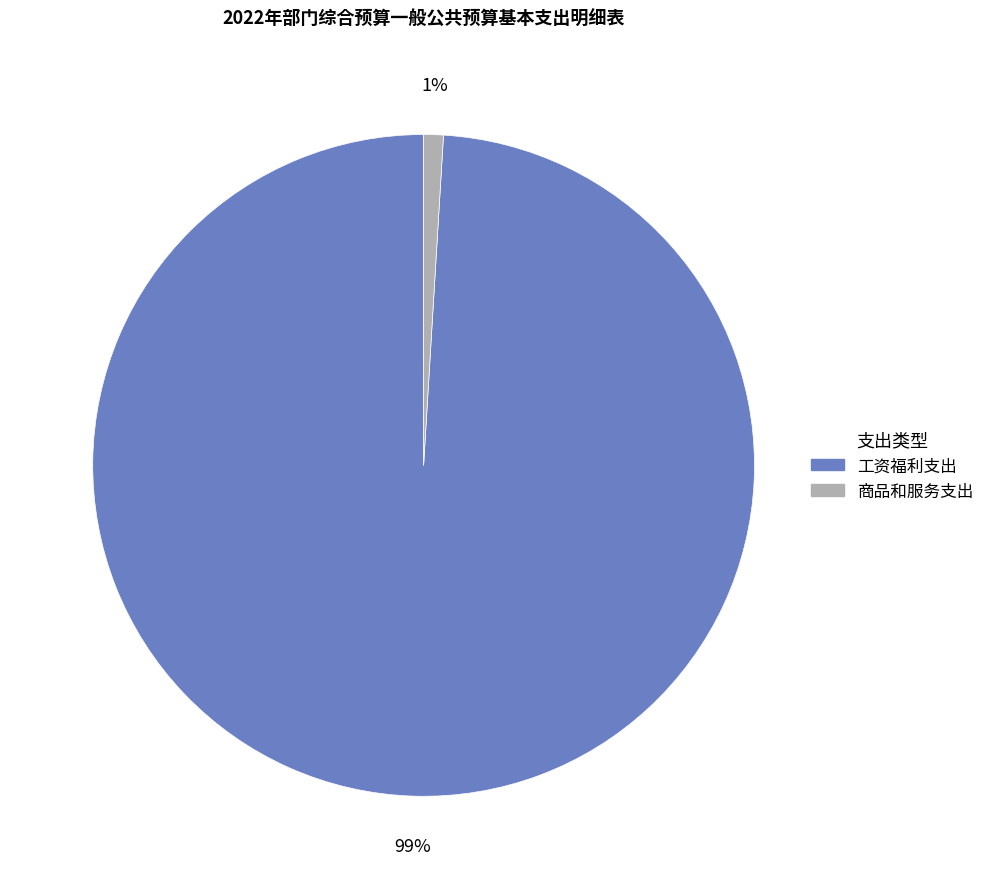

Does 商品和服务支出 account for over 50% of the chart?

No